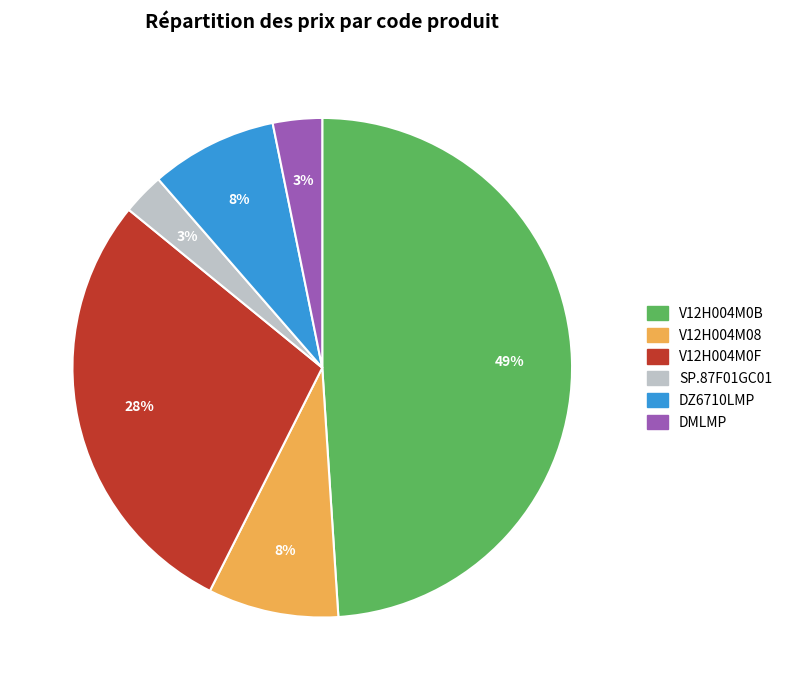

How many slices are in this pie chart?

6